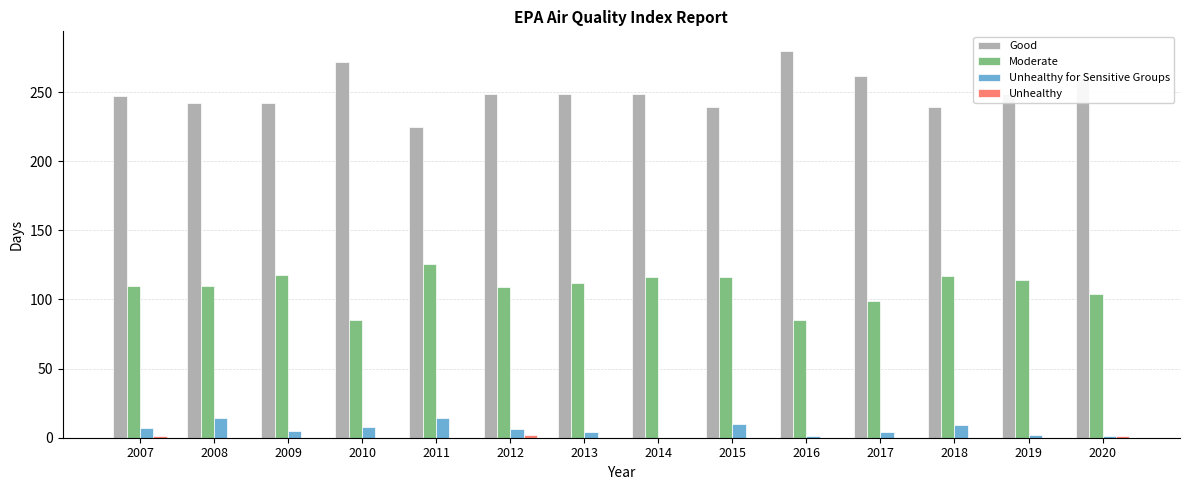

Read the Good value at 2010.

272